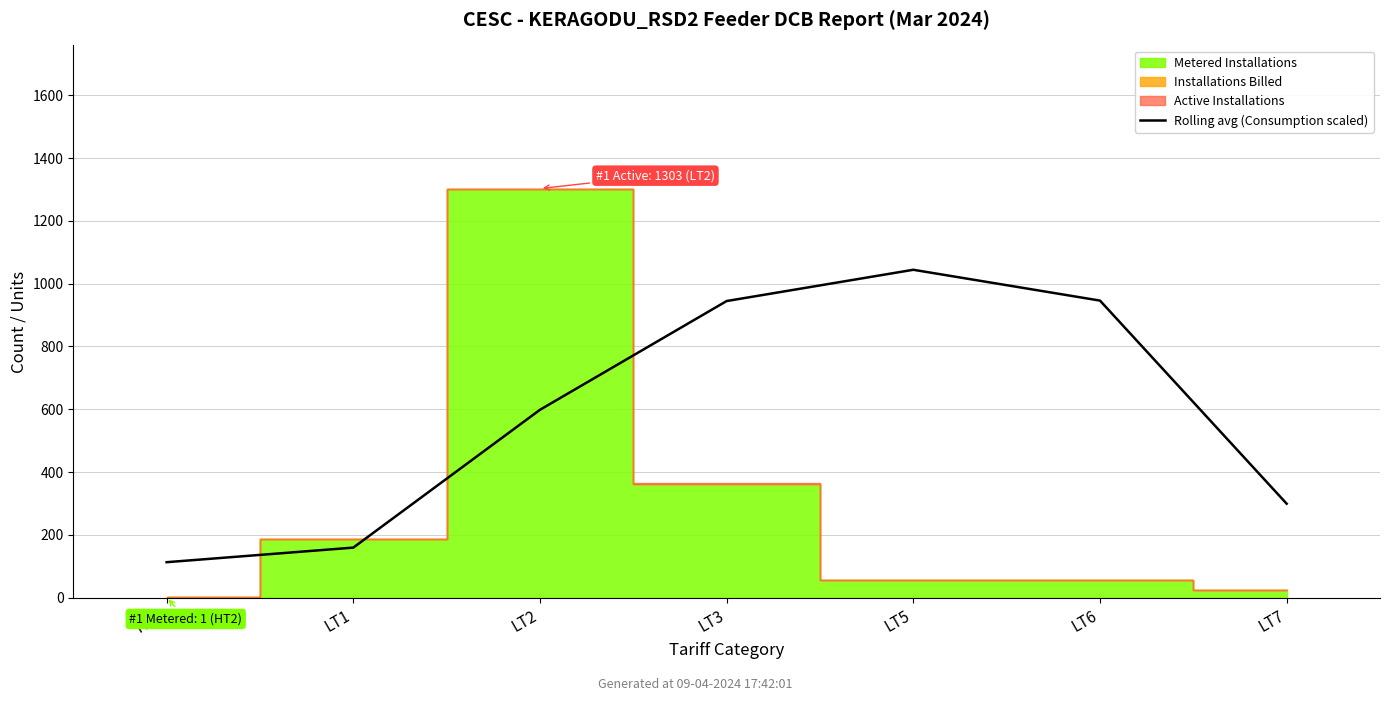

At which label is the value closest to 578?

LT2